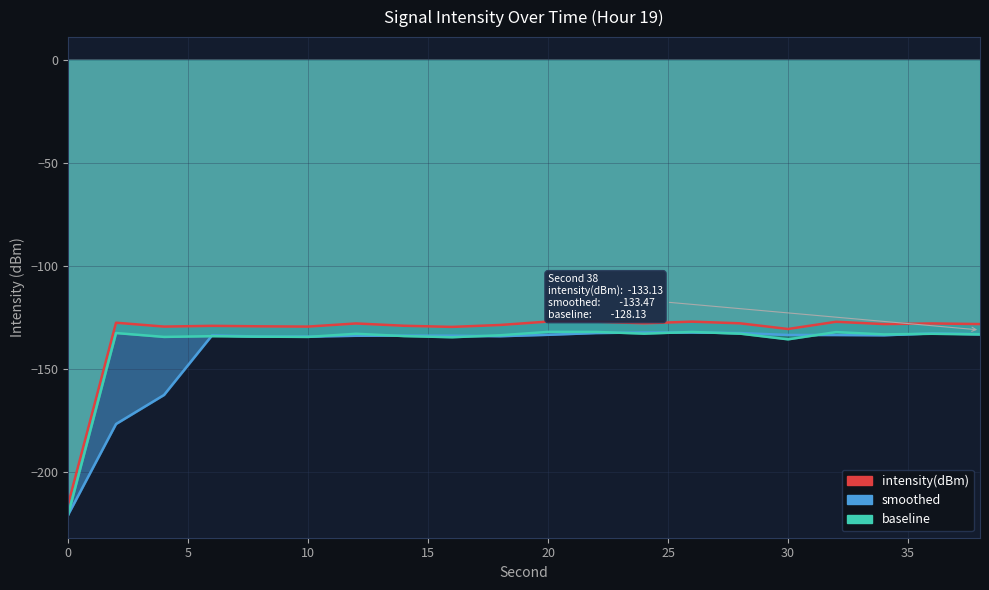

Does the chart have visible grid lines?

Yes